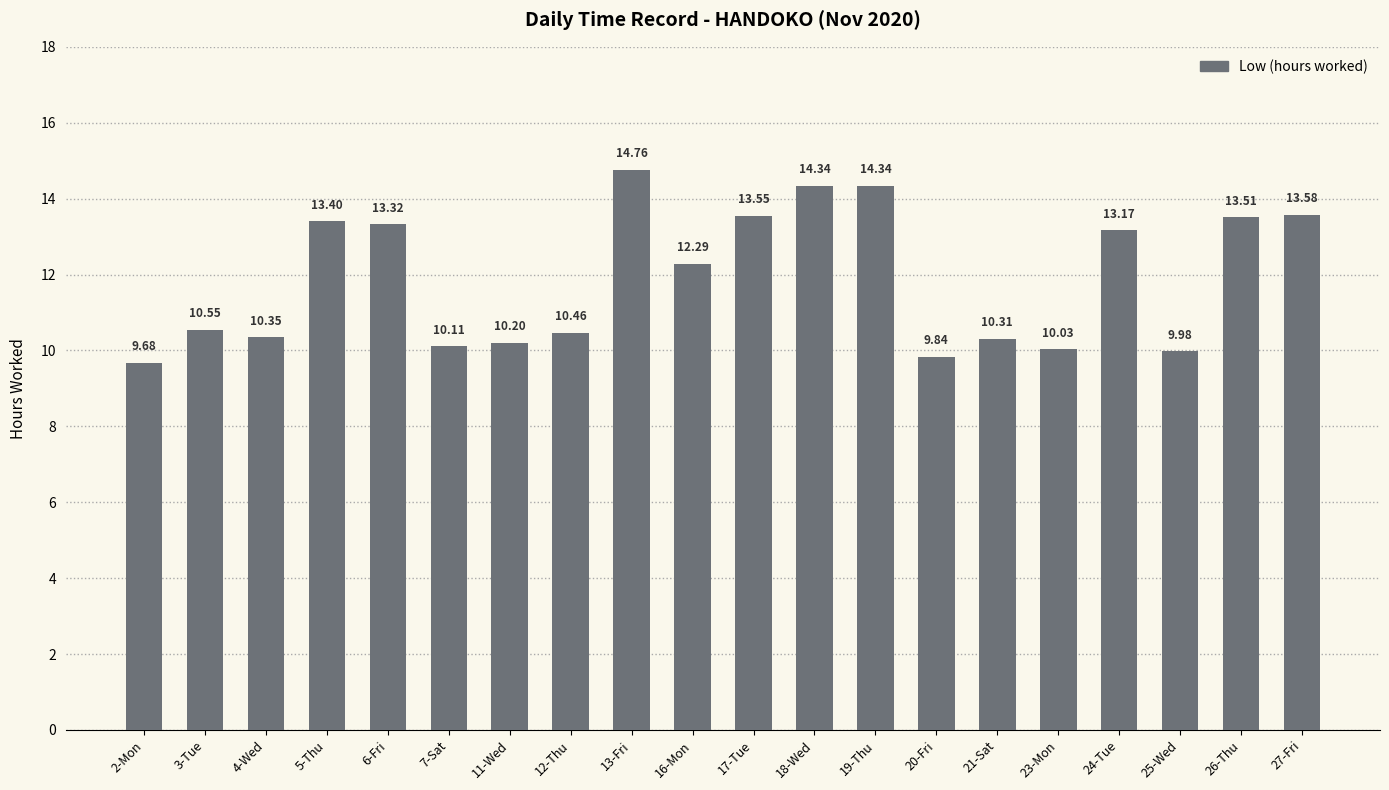

What is the change in value from 4-Wed to 27-Fri?

+3.2